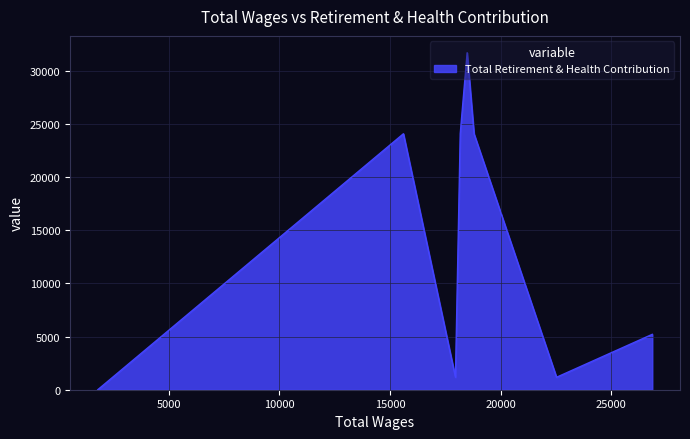

Count the number of data series in this chart.

1